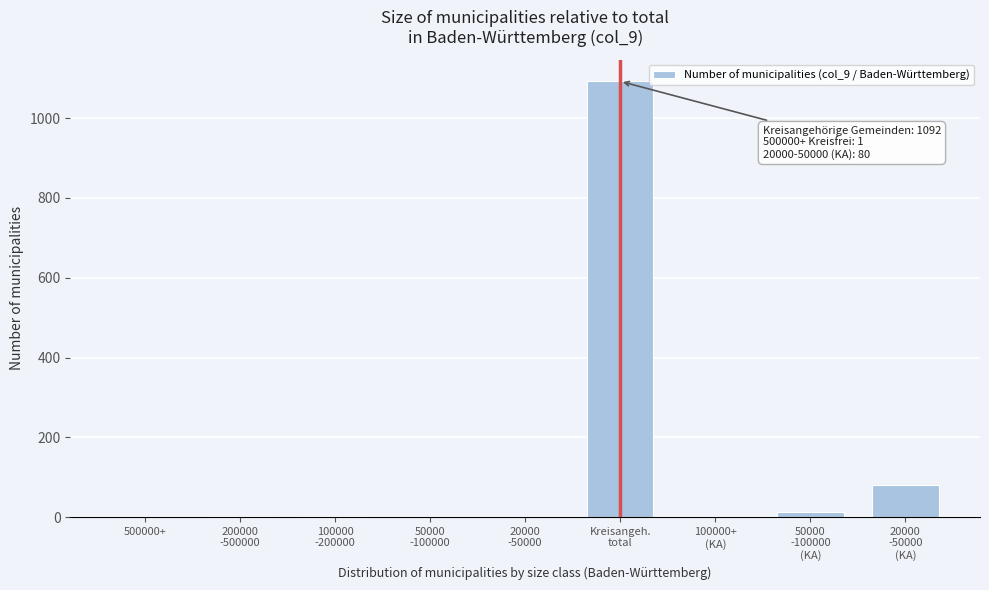

What is the greatest value displayed?

1092